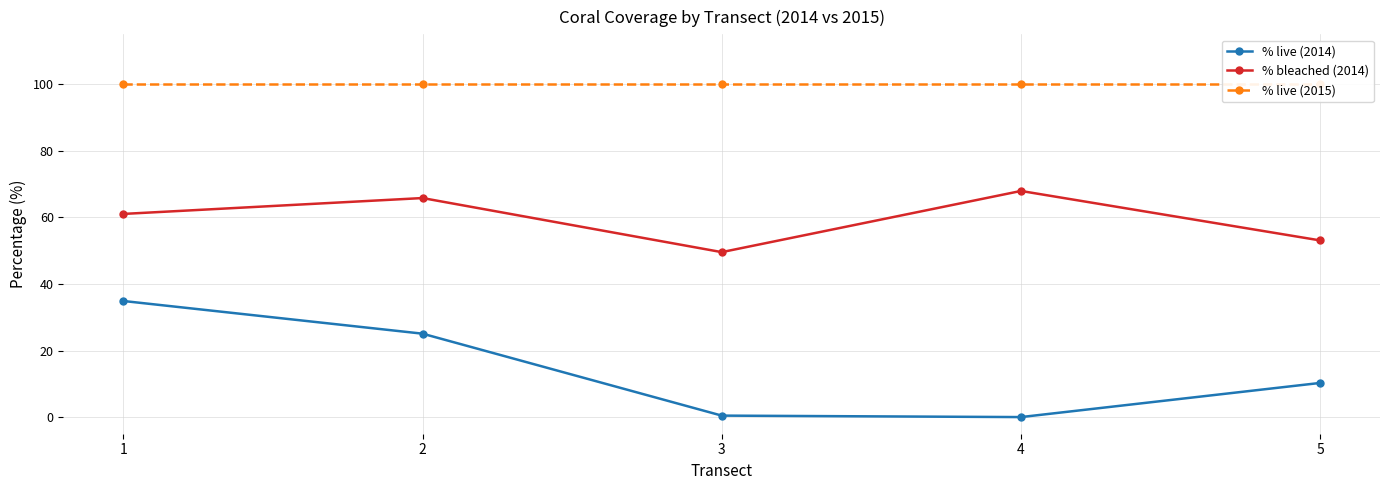

True or false: % live (2014) and % bleached (2014) intersect in this chart.

False